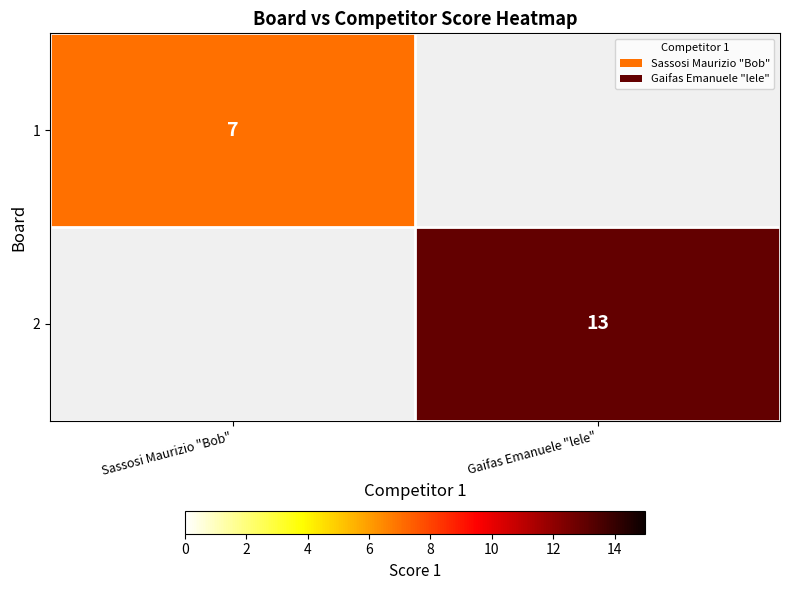

What is the maximum value shown in the chart?

13.0